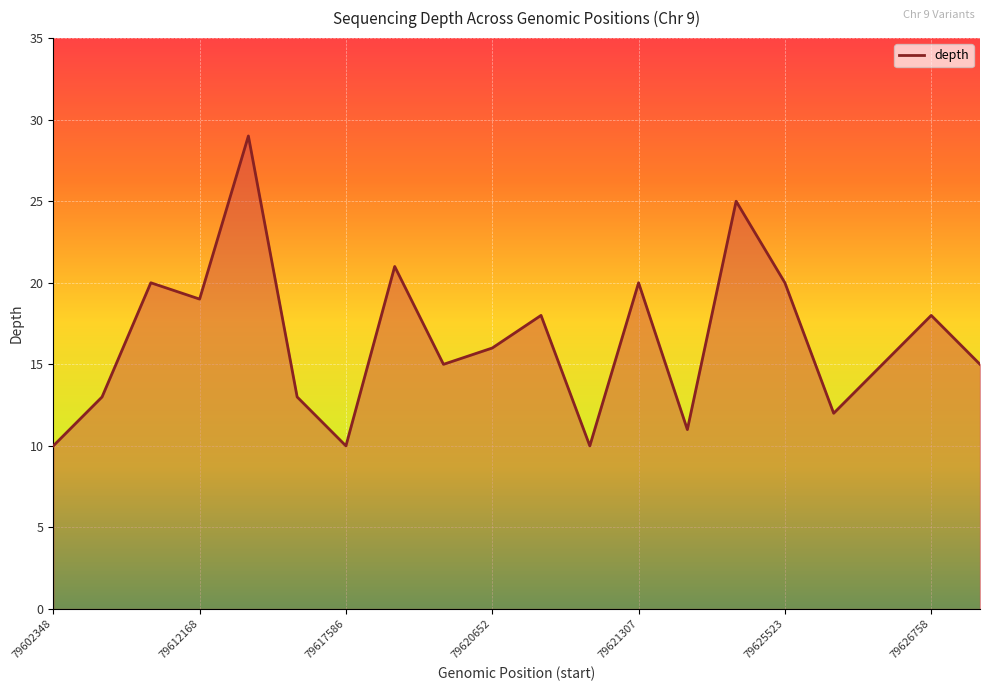

Which has a higher value, 79622410 or 79627310?

79627310